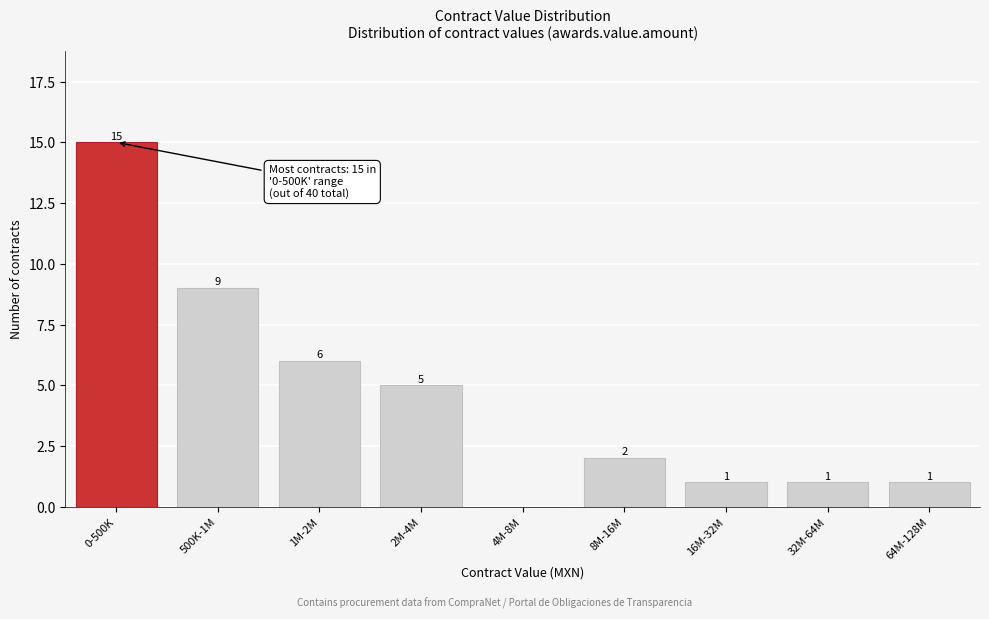

Reading left to right, list all the values displayed in this chart.

0-500K=15	500K-1M=9	1M-2M=6	2M-4M=5	4M-8M=0	8M-16M=2	16M-32M=1	32M-64M=1	64M-128M=1